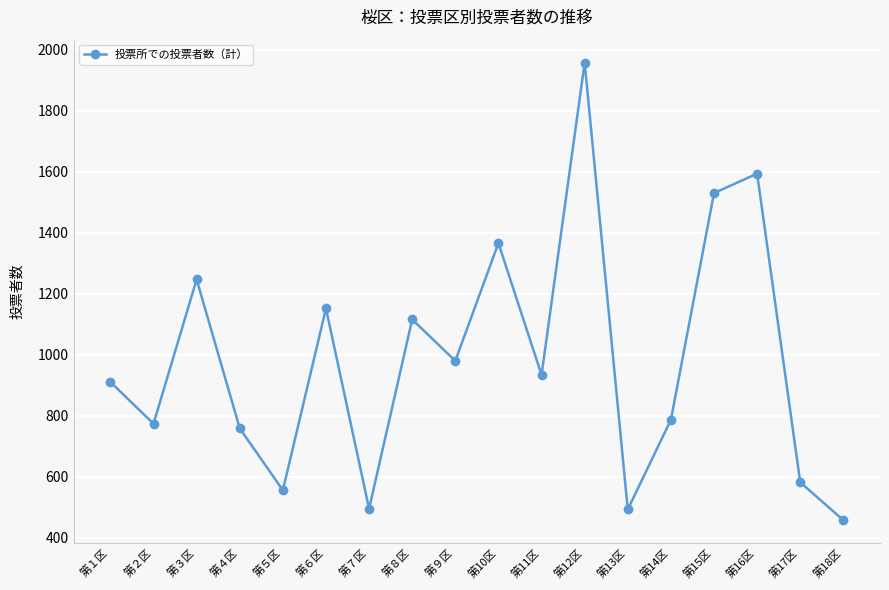

Which label corresponds to the smallest value in the chart?

第18区